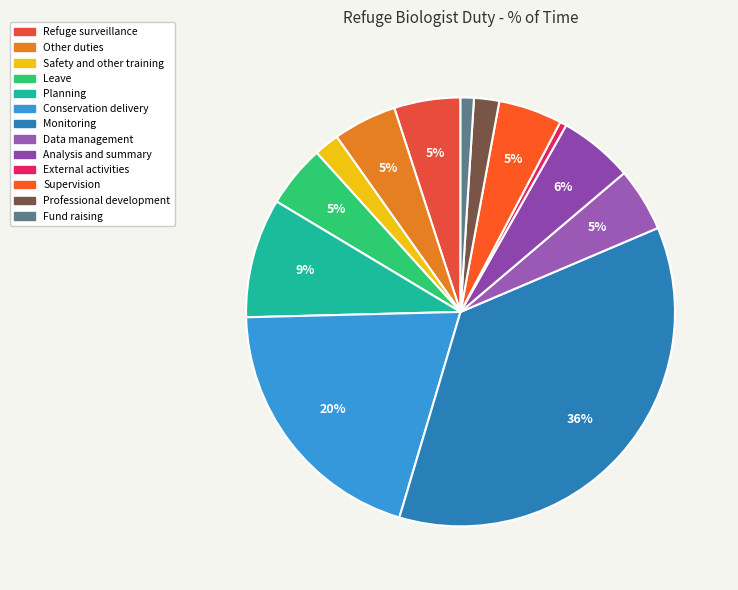

What percentage is the Professional development slice, to the nearest percent?

2%